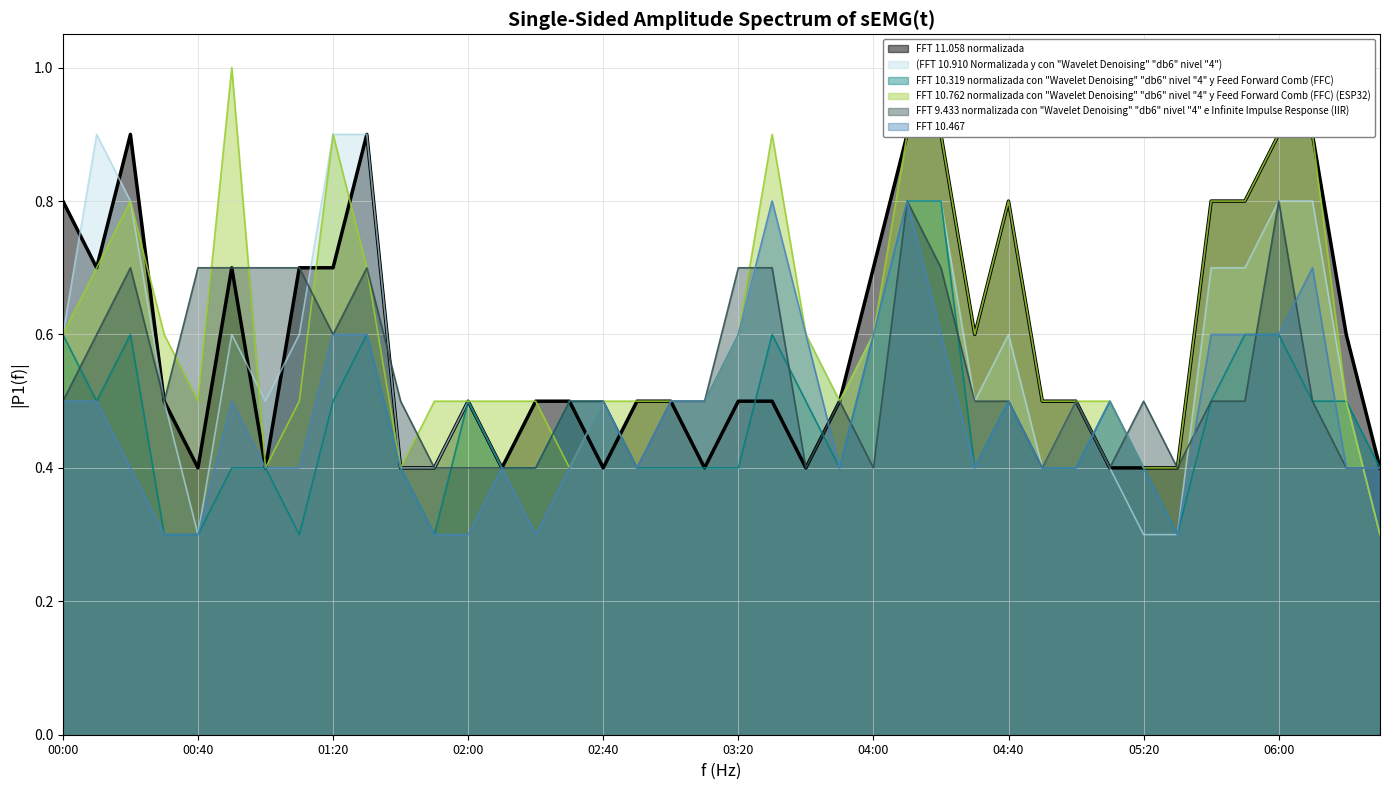

How many distinct data groups are displayed?

6